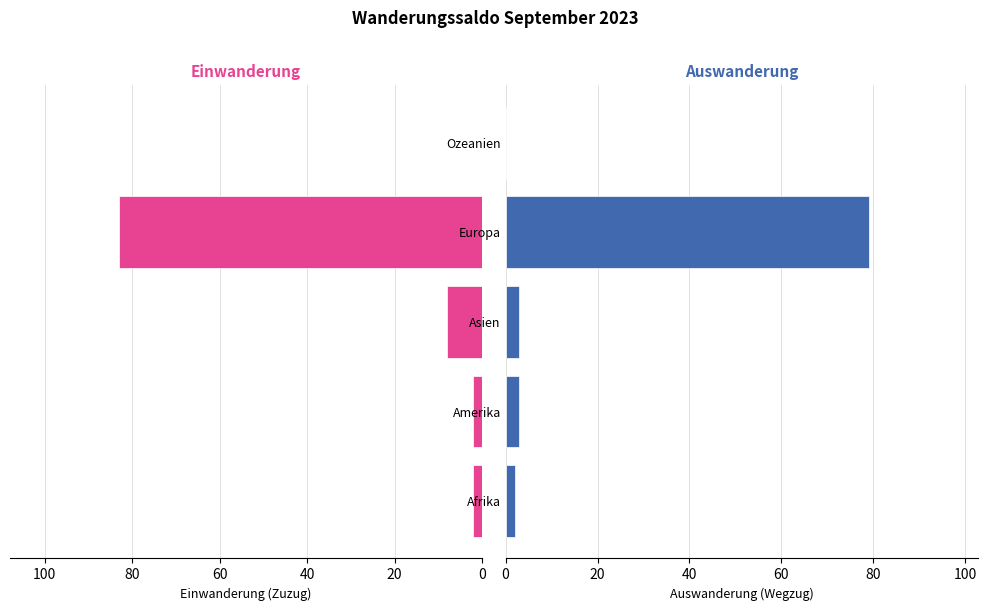

Which series has the largest total across all categories?

Einwanderung (Zuzug)